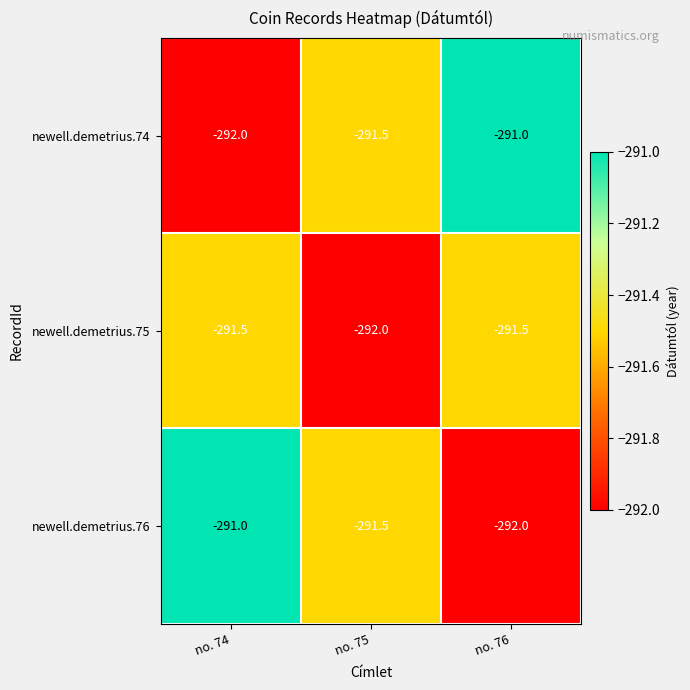

Reading right to left, what are all the values shown in this chart?

newell.demetrius.74: no. 76=-291.0	no. 75=-291.5	no. 74=-292.0
newell.demetrius.75: no. 76=-291.5	no. 75=-292.0	no. 74=-291.5
newell.demetrius.76: no. 76=-292.0	no. 75=-291.5	no. 74=-291.0